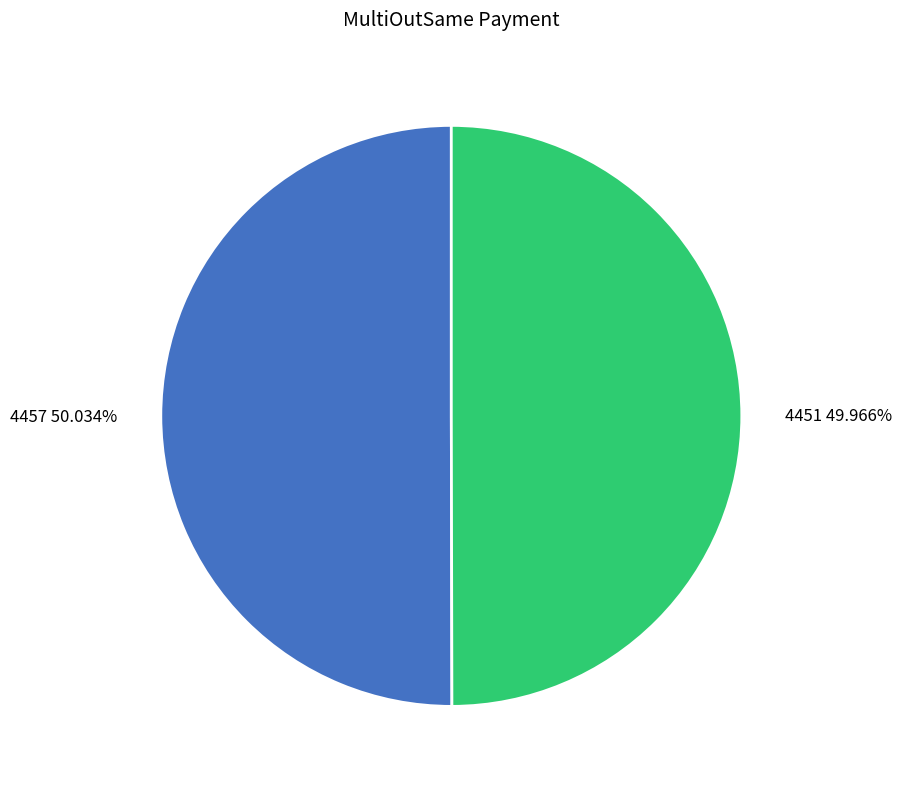

To the nearest percent, what is the combined percentage of 4457 and 4451?

100%